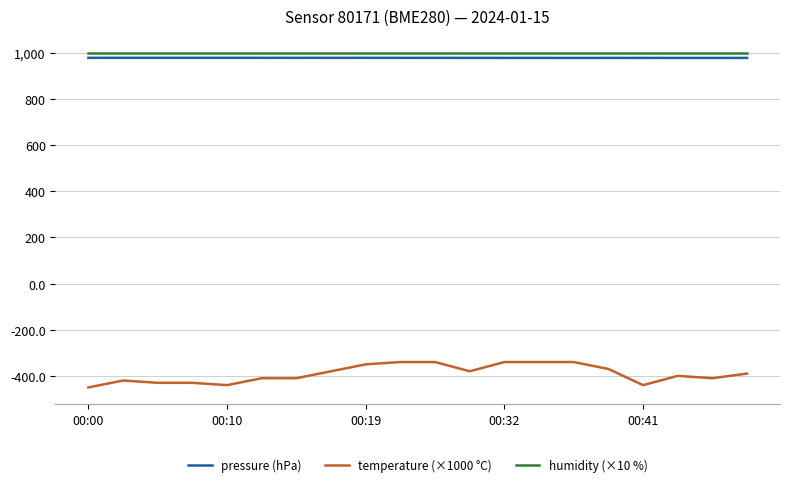

True or false: humidity (×10 %) and pressure (hPa) intersect in this chart.

False